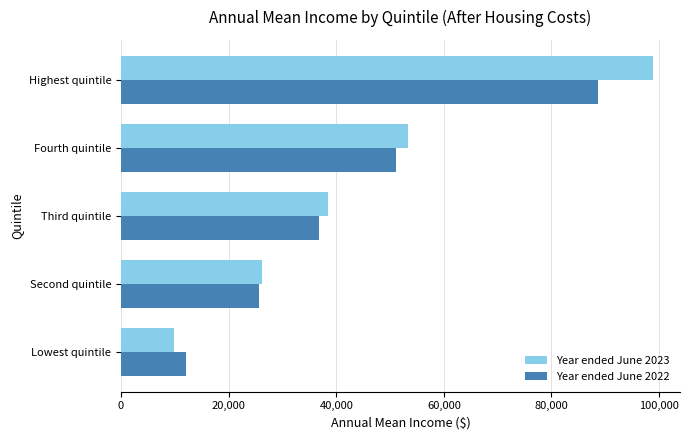

The Year ended June 2023 series shows 38506 at Third quintile. True or false?

True